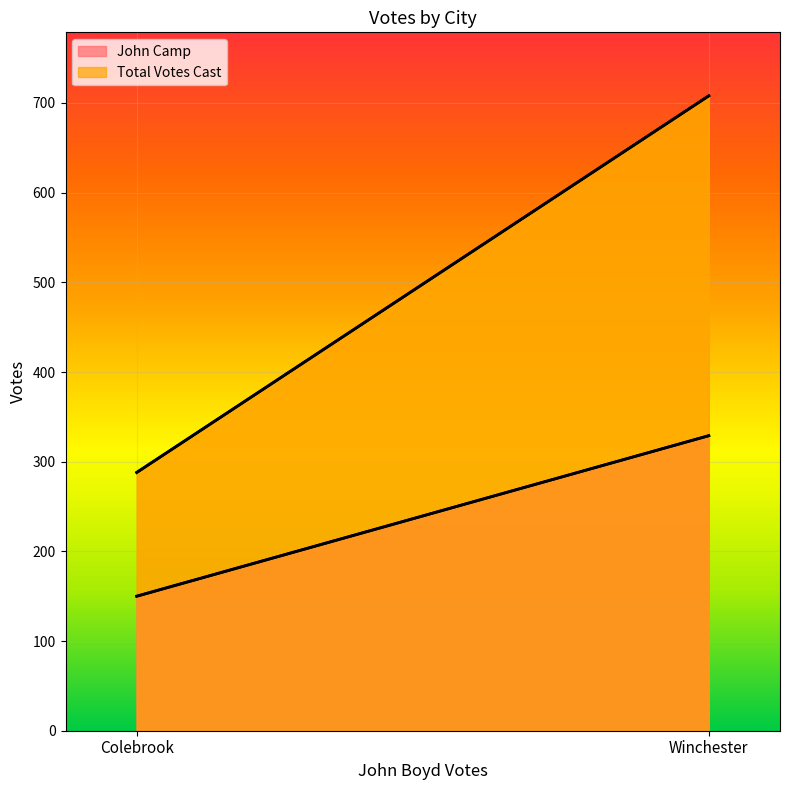

How many values in the Total Votes Cast series are below 708?

1